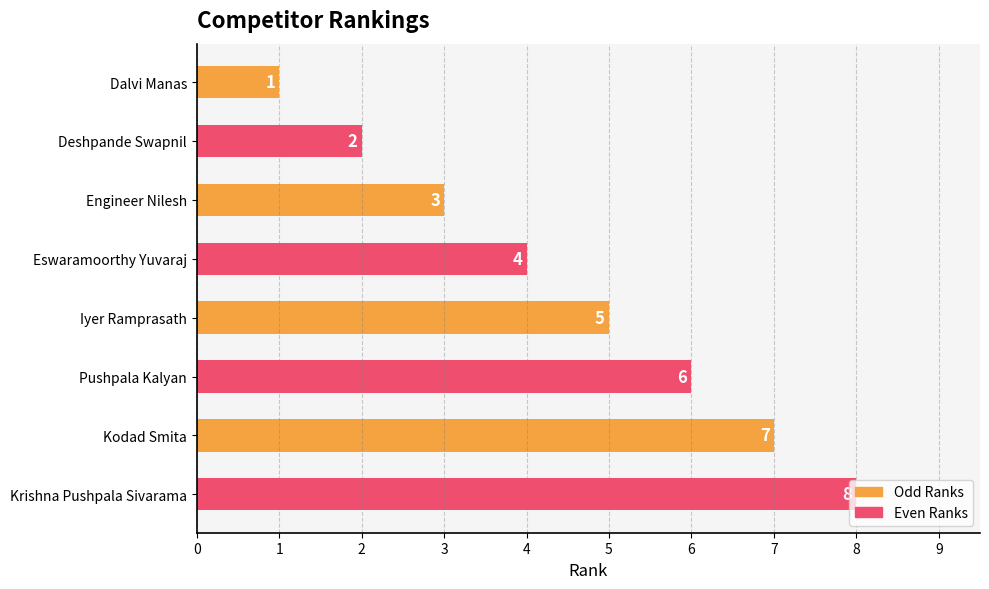

Is it true that the value at Eswaramoorthy Yuvaraj is 4?

True